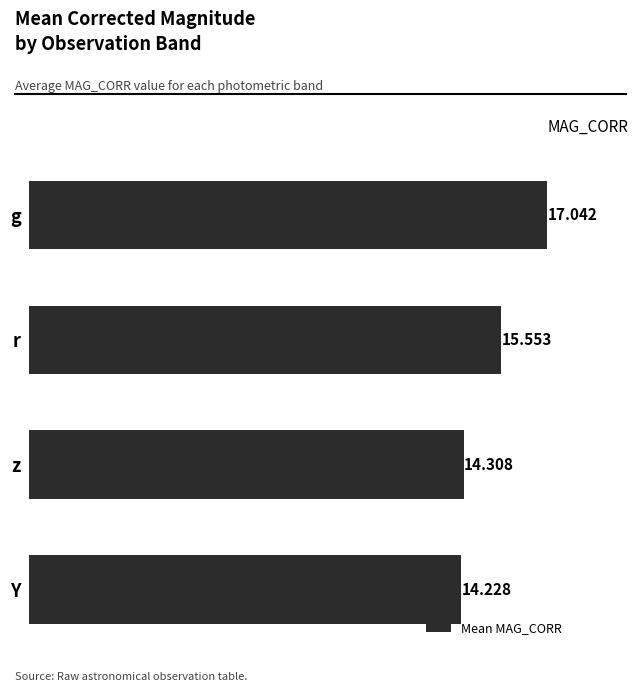

What is the minimum value shown in the chart?

14.2